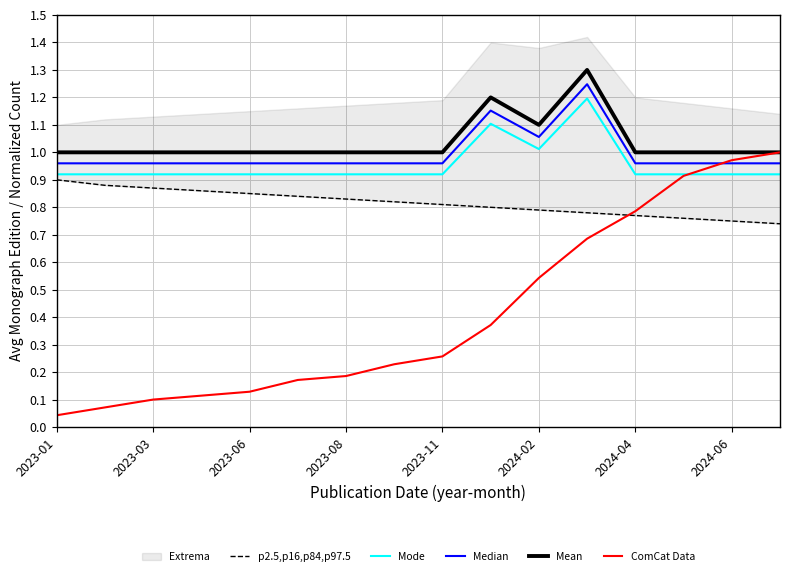

Is it true that Mode equals 1.0 at 2024-02?

True